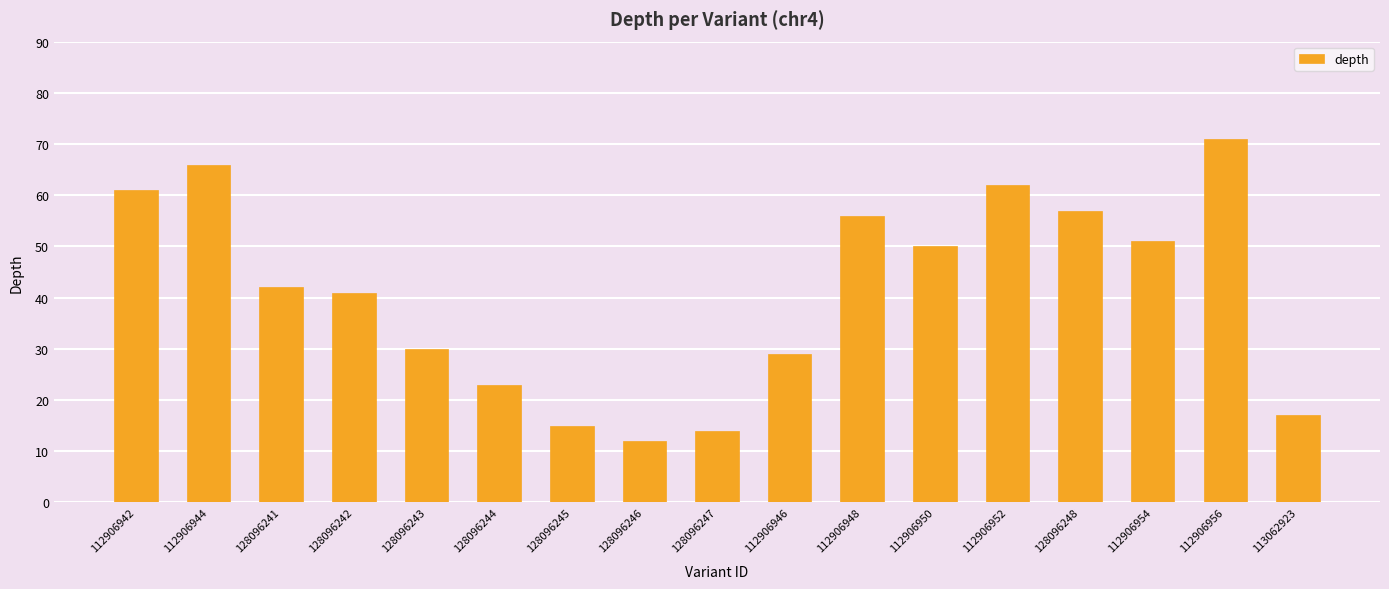

Rank the categories by value from highest to lowest.

112906956, 112906944, 112906952, 112906942, 128096248, 112906948, 112906954, 112906950, 128096241, 128096242, 128096243, 112906946, 128096244, 113062923, 128096245, 128096247, 128096246